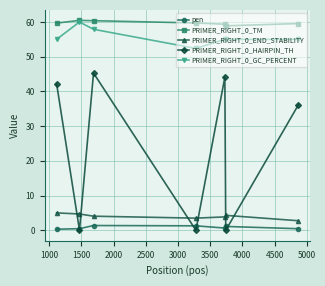

True or false: PRIMER_RIGHT_0_HAIRPIN_TH has more than 2 interior local peaks.

False